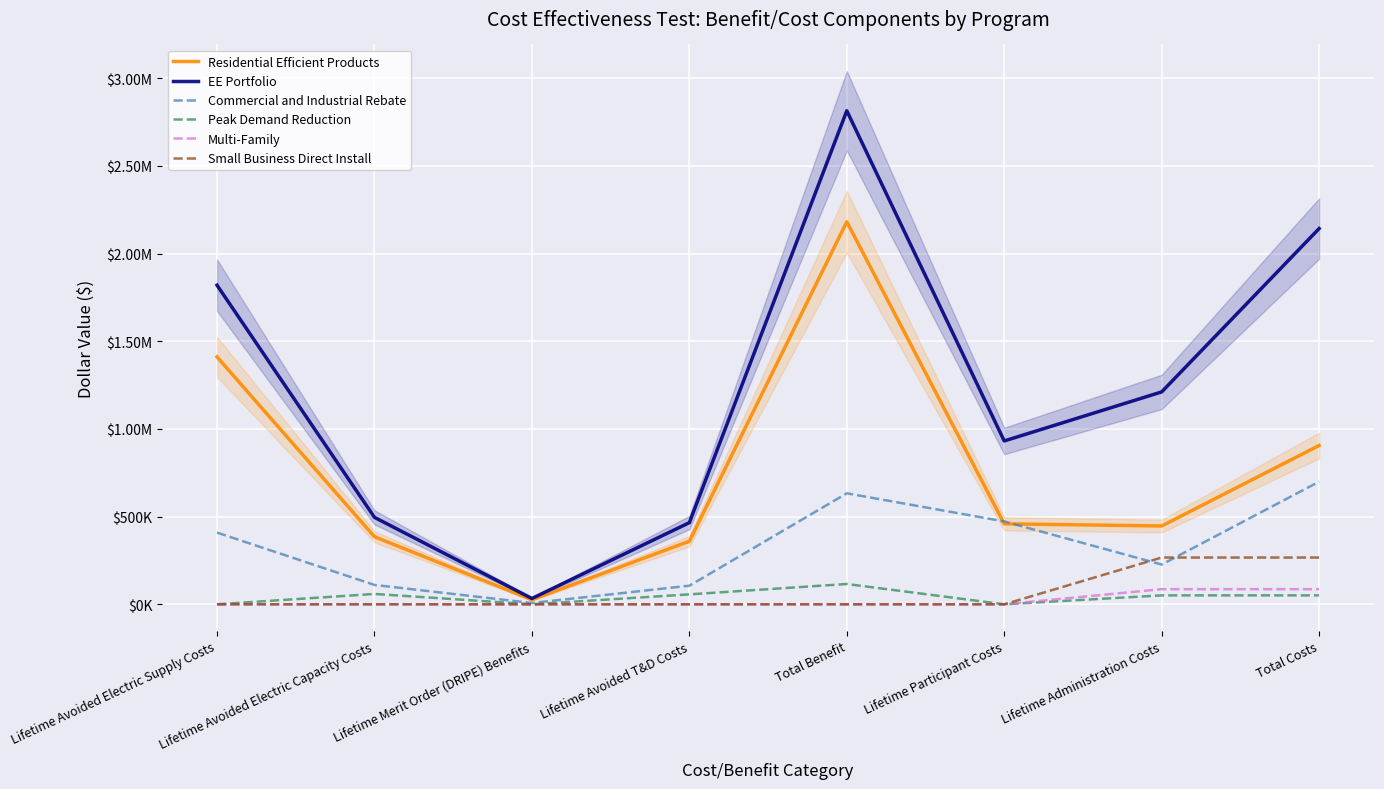

True or false: Residential Efficient Products and Peak Demand Reduction intersect in this chart.

False